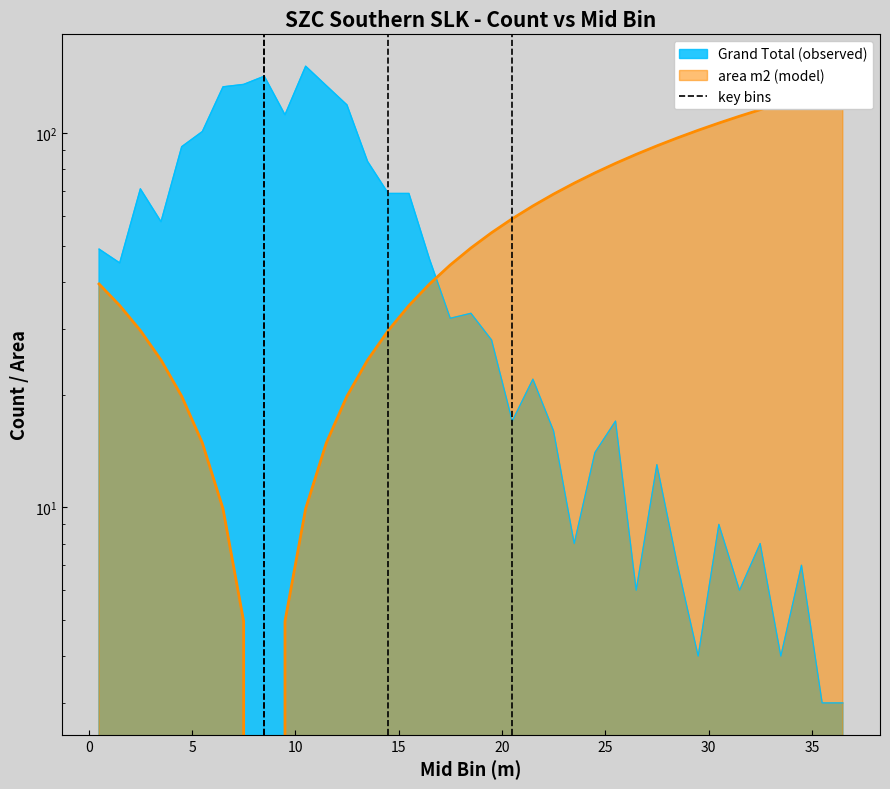

The value at −5 is 1. True or false?

False